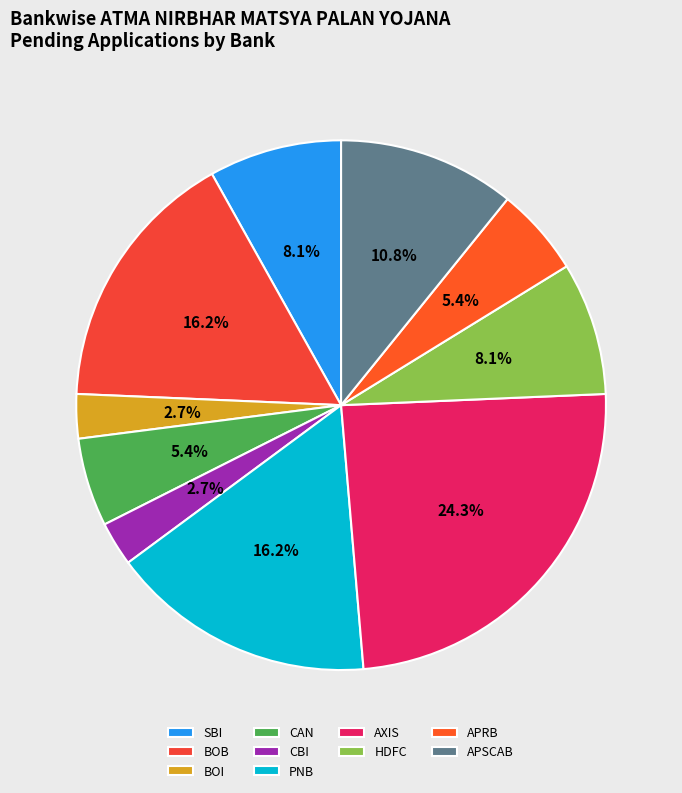

To the nearest percent, what percentage of the pie is APSCAB?

11%